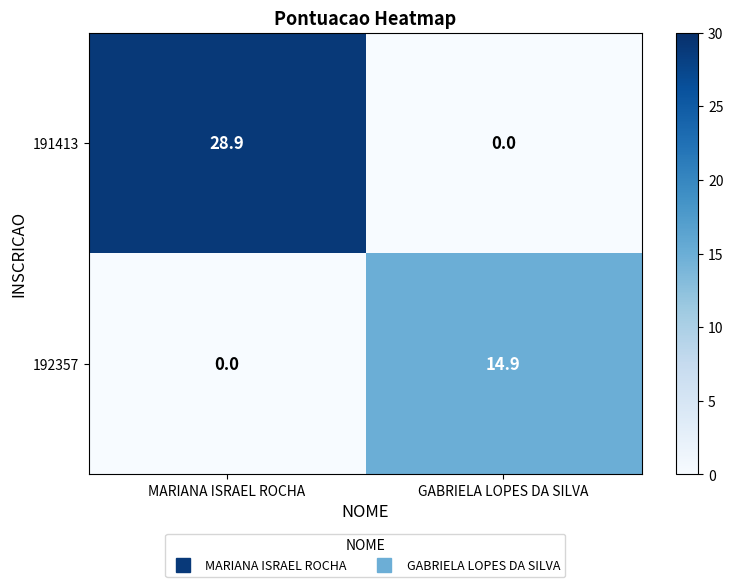

Reading left to right, transcribe all the data shown in this chart.

191413: MARIANA ISRAEL ROCHA=28.9	GABRIELA LOPES DA SILVA=0.0
192357: MARIANA ISRAEL ROCHA=0.0	GABRIELA LOPES DA SILVA=14.9